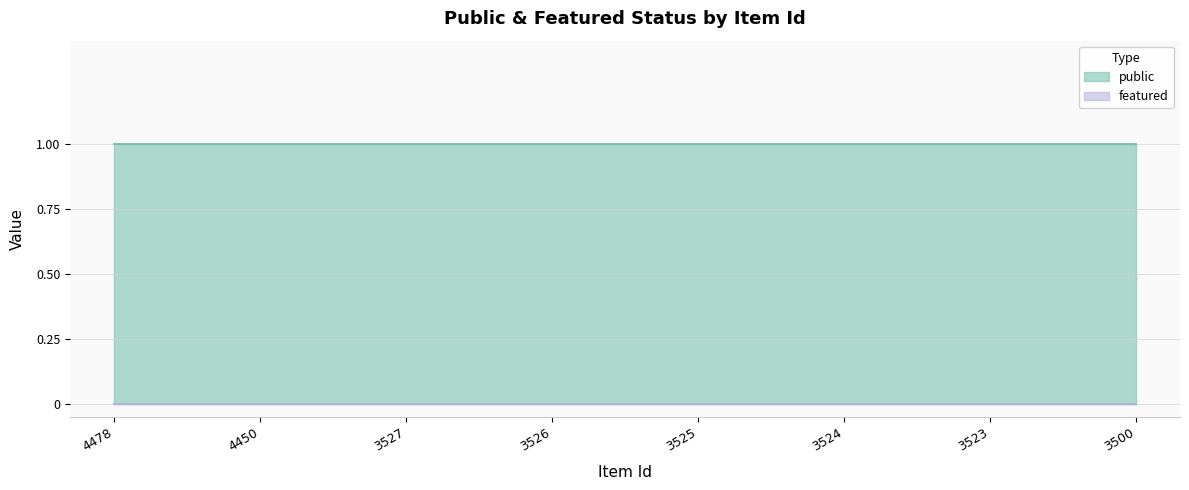

Rank the categories by featured value from lowest to highest.

4478, 4450, 3527, 3526, 3525, 3524, 3523, 3500